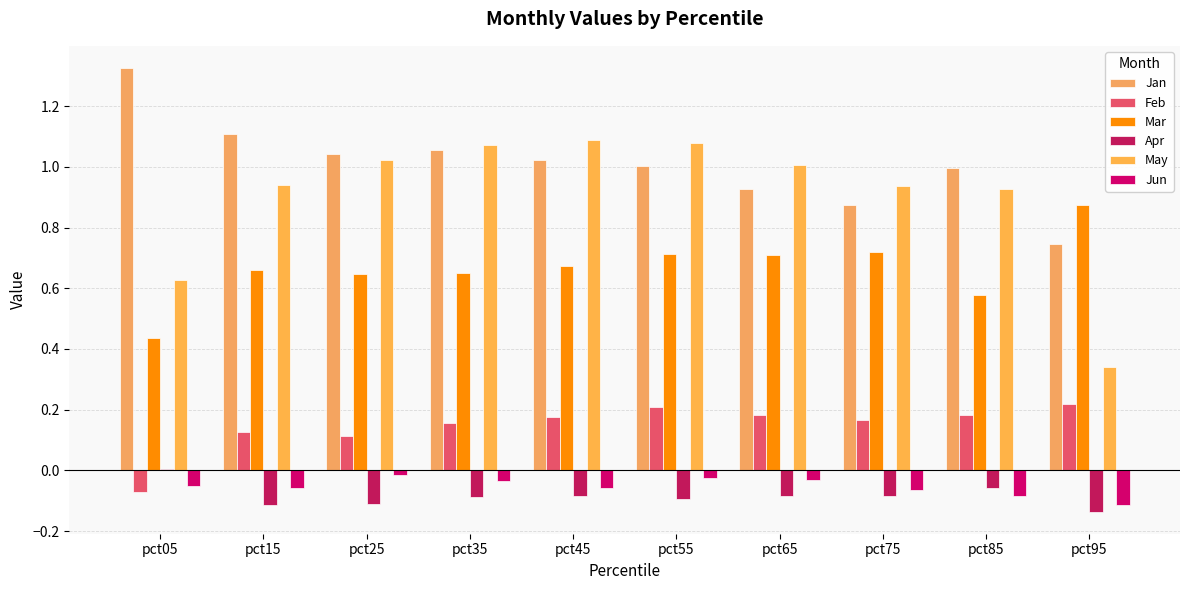

How many data points in Apr are above 0?

1